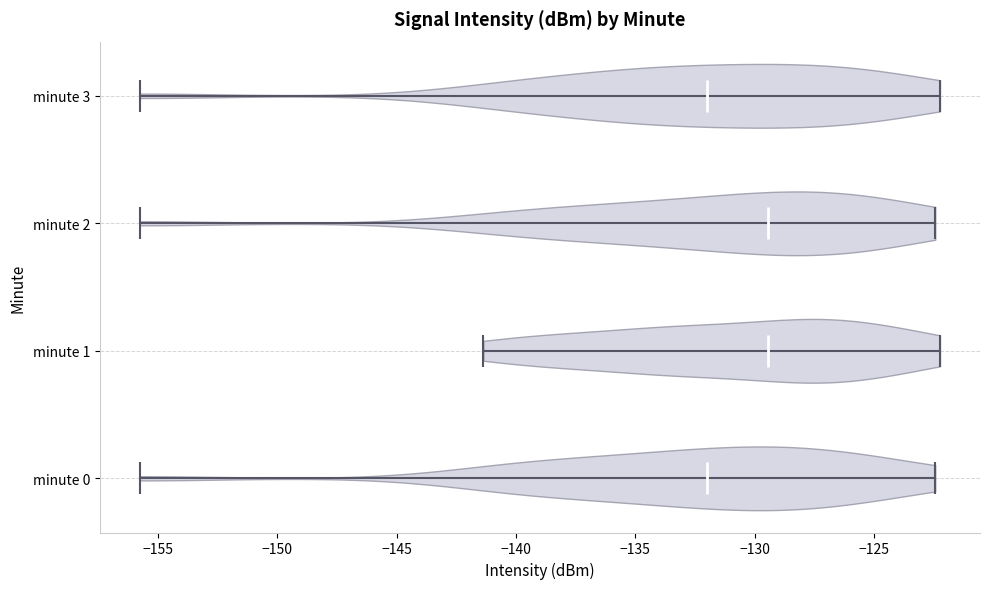

Reading bottom to top, read every violin against the x-axis: where its median line is, and the lowest and highest points it reaches. The values are not printed on the chart, so give them approximately, as read against the axis.

minute 0: median line -132.0, lowest point -156.0, highest point -122.5
minute 1: median line -129.5, lowest point -141.5, highest point -122.0
minute 2: median line -129.5, lowest point -156.0, highest point -122.5
minute 3: median line -132.0, lowest point -156.0, highest point -122.0